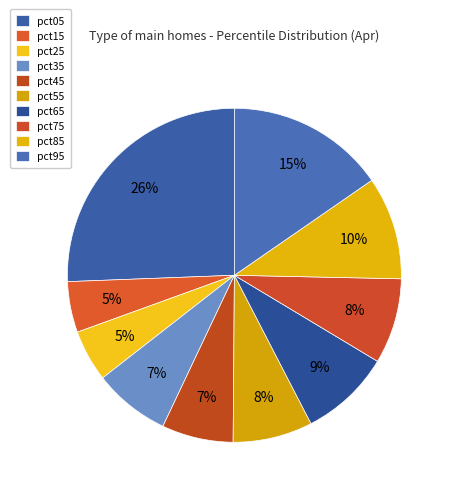

Do pct75 and pct05 together represent more than half of the pie?

No